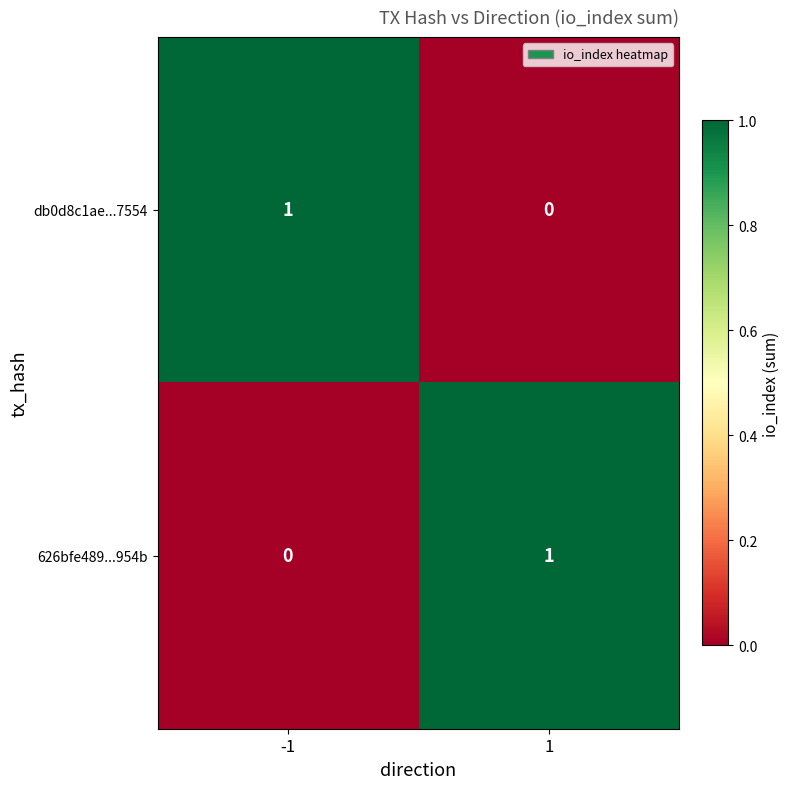

Count the number of categories in the chart.

2